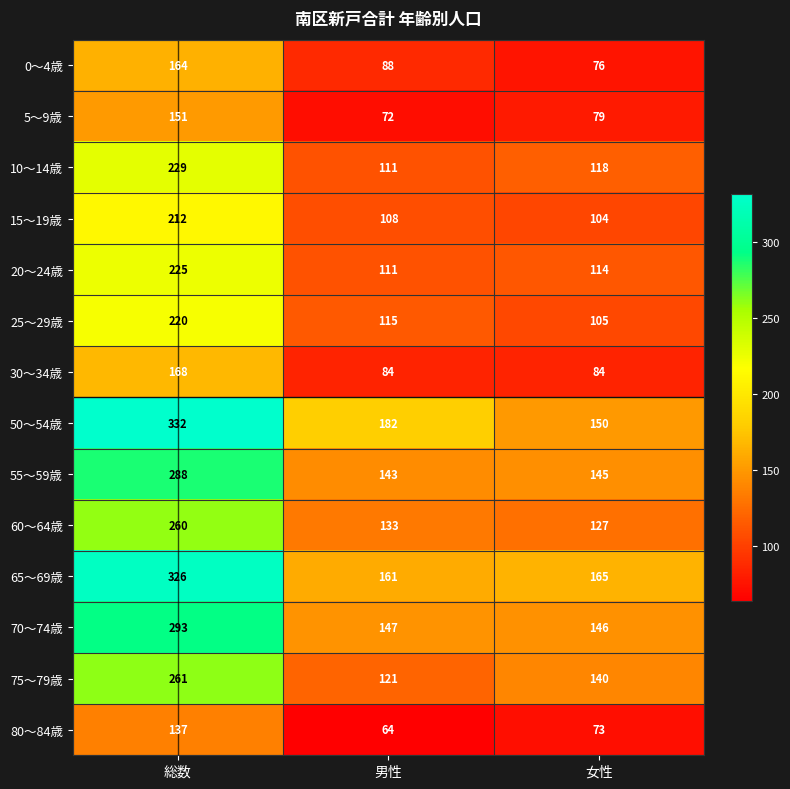

What is the greatest value displayed?

332